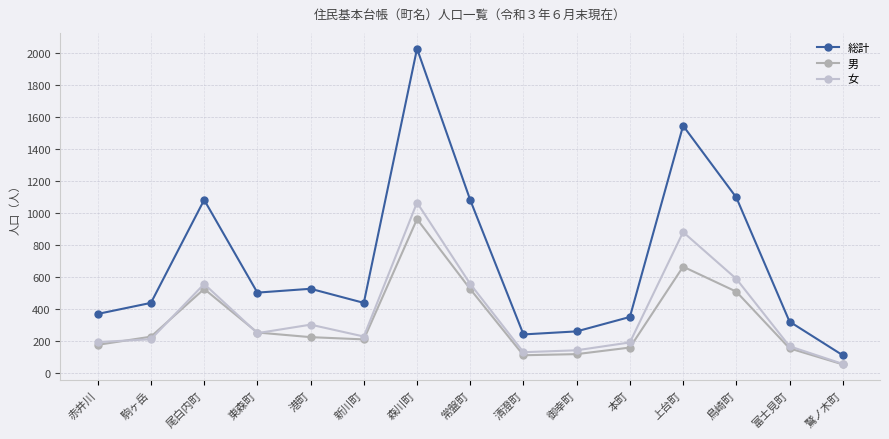

What is the label of the 9th point from the left?

清澄町